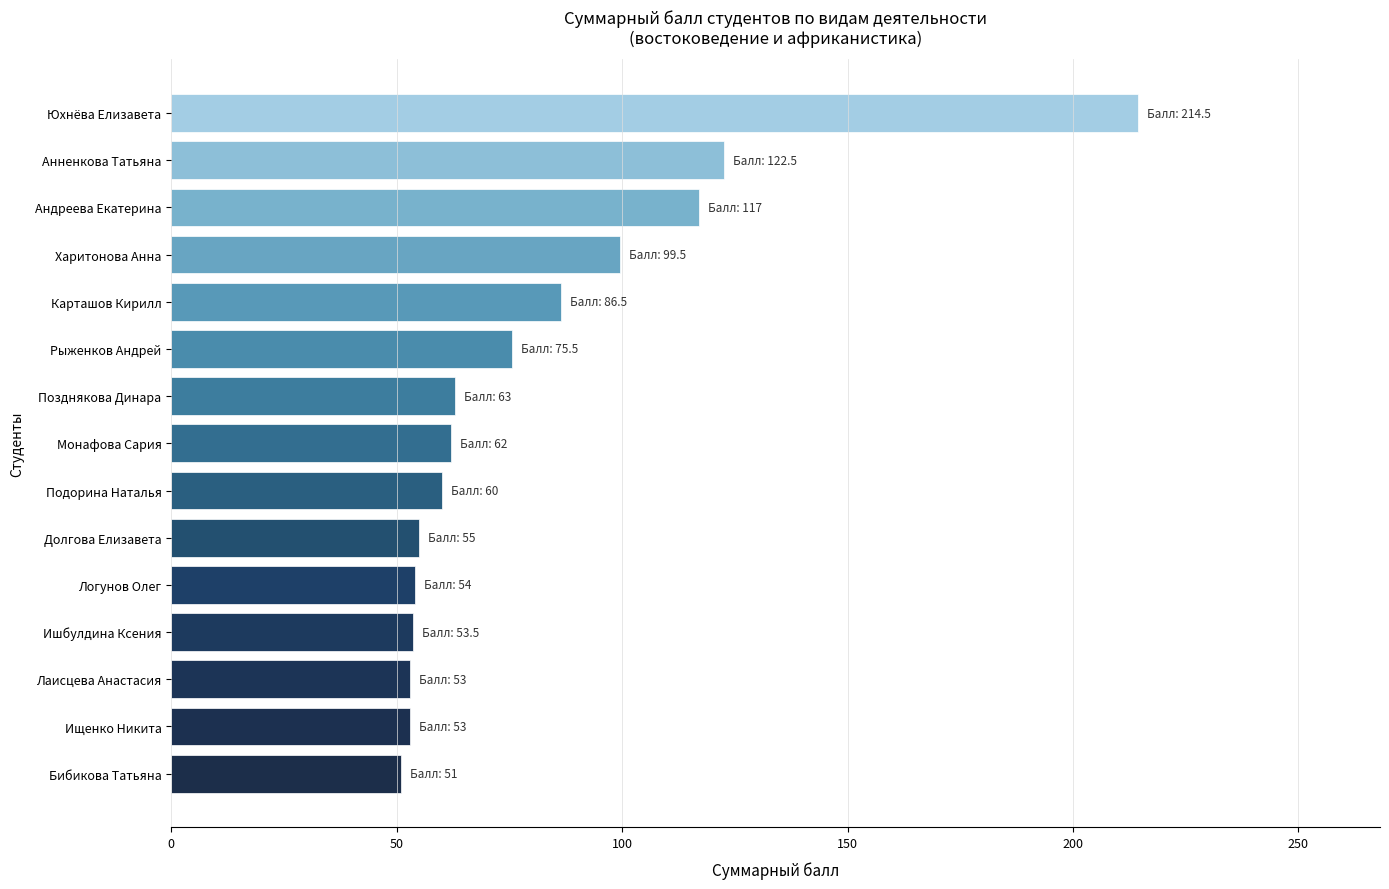

Which has a higher value, Лаисцева Анастасия or Рыженков Андрей?

Рыженков Андрей